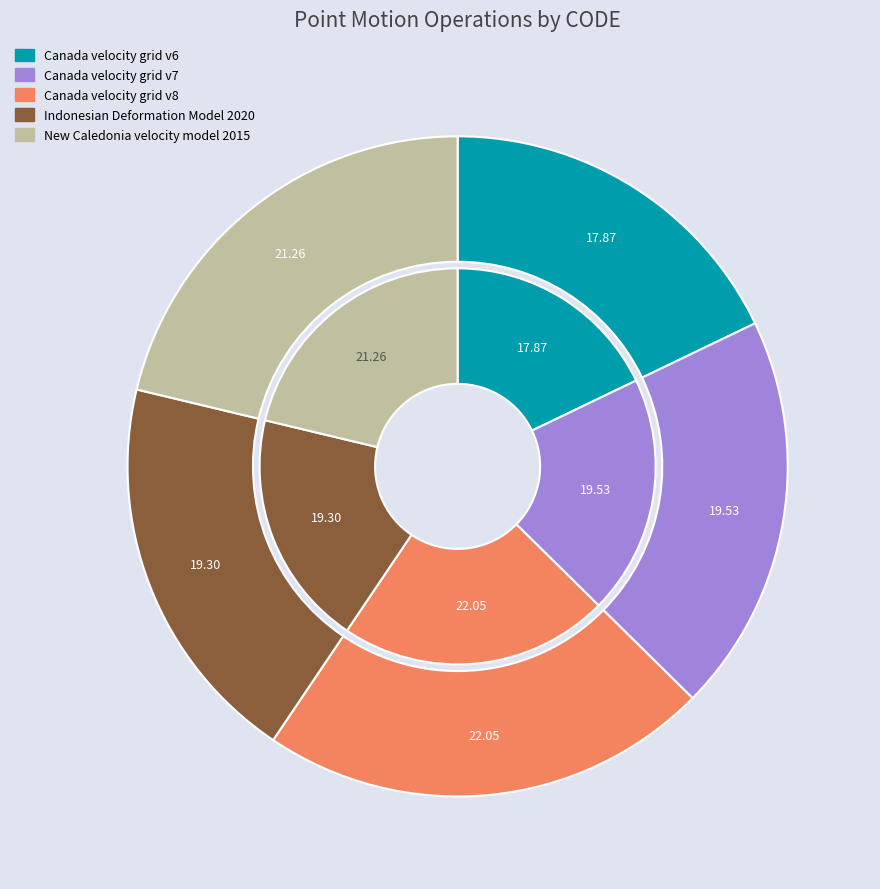

Which category has the biggest portion of the pie?

Canada velocity grid v8